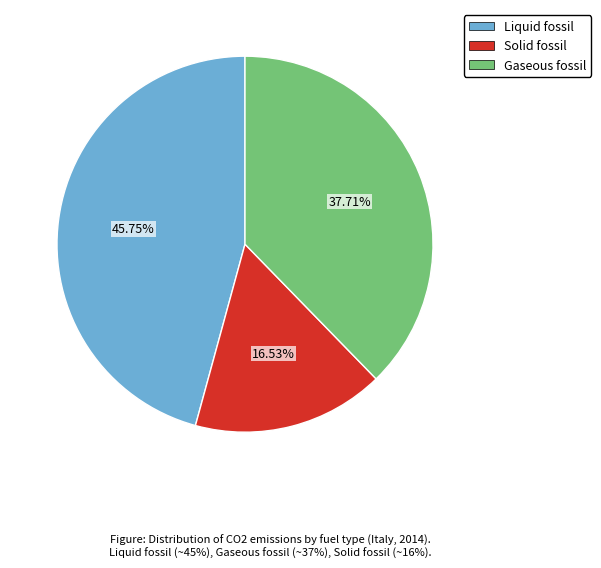

How many segments does this pie chart have?

3